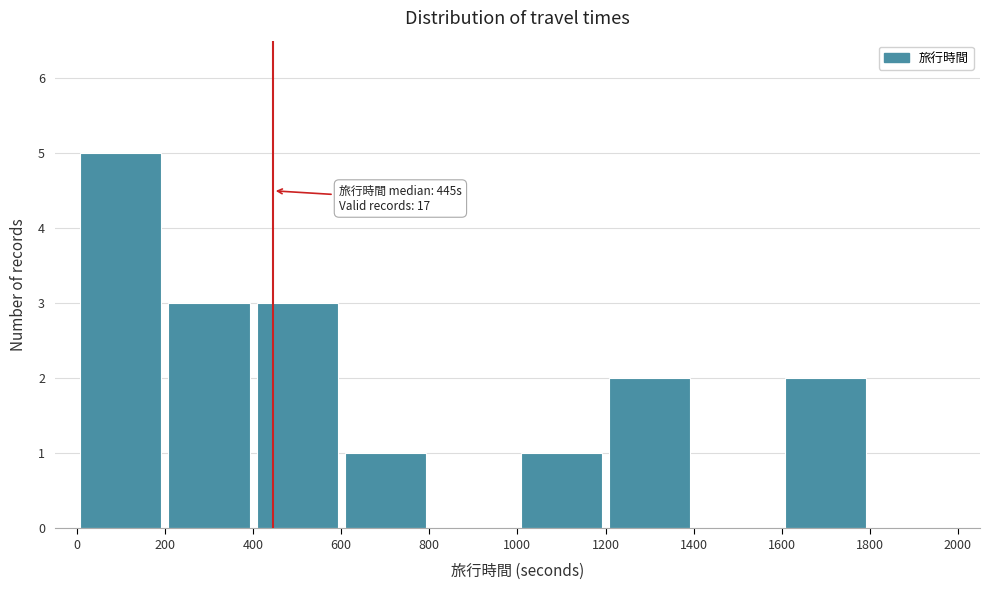

Over which range of the x-axis is the bar tallest?

0 to 200